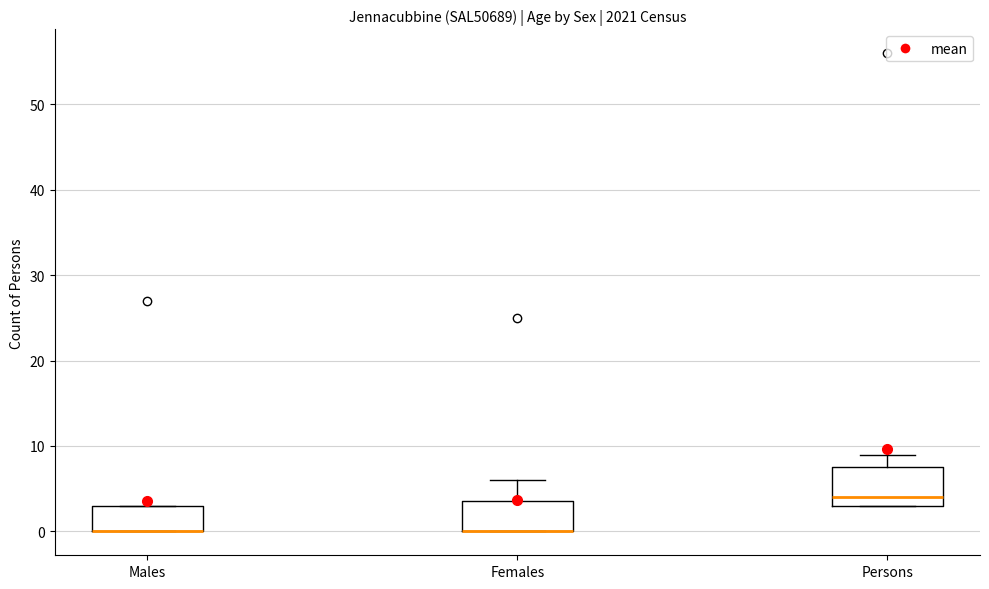

Reading left to right, transcribe this box plot: for each box, give where its median line is, the range the box spans, and where its two whiskers end, as read against the y-axis. The values are not printed on the chart, so give them approximately, as read against the axis.

Males: median 0 (drawn on the box's lower edge), box 0 to 3, whiskers 0 to 3
Females: median 0 (drawn on the box's lower edge), box 0 to 4, whiskers 0 to 6
Persons: median 4, box 3 to 8, whiskers 3 to 9